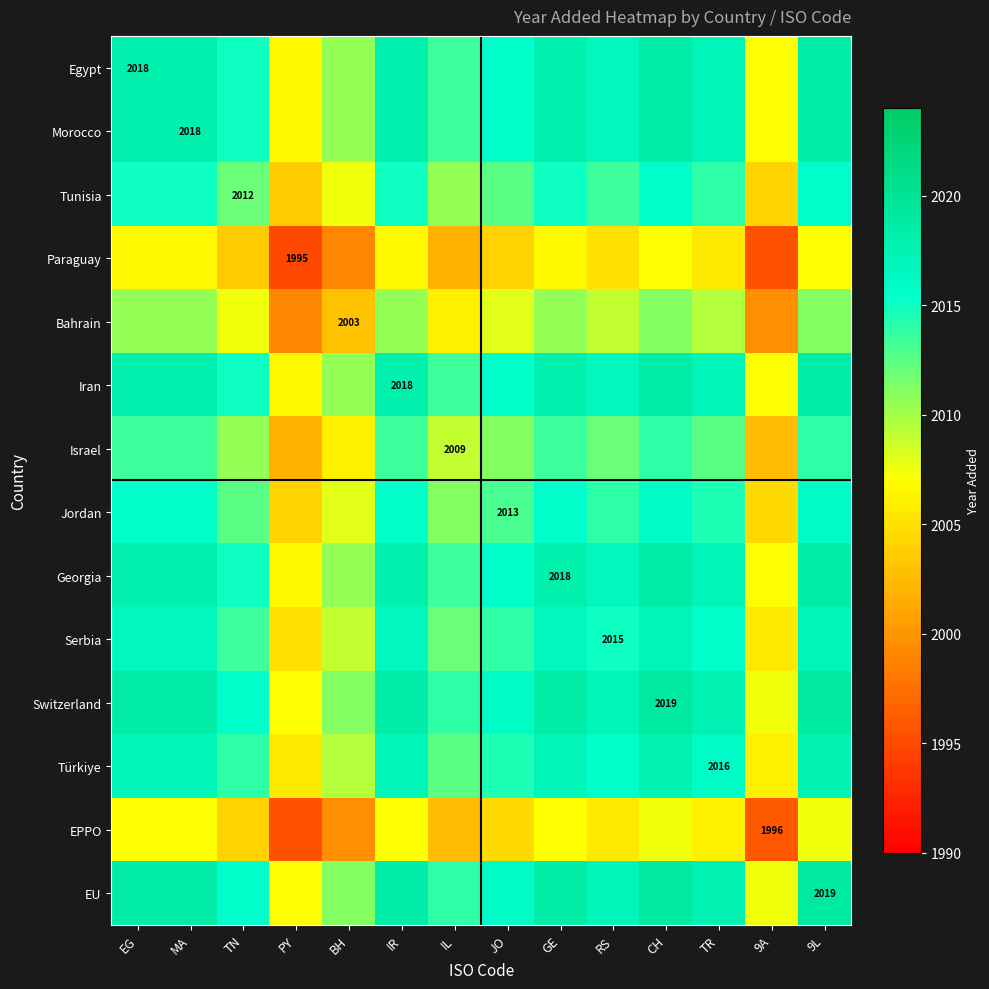

What is the total value across all series at IL?

28147.5